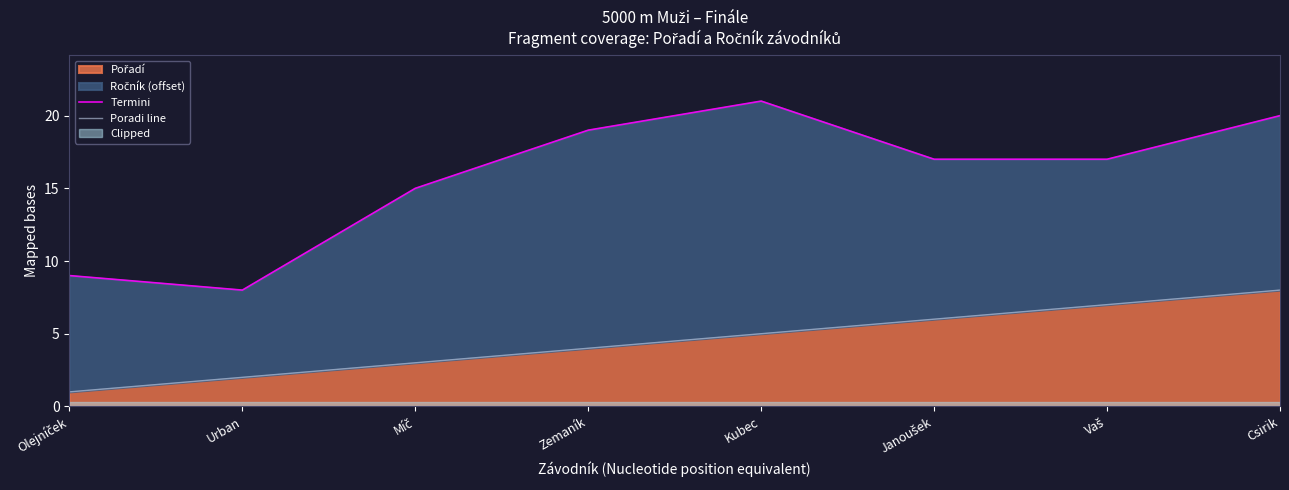

How many lines are shown in the chart?

2